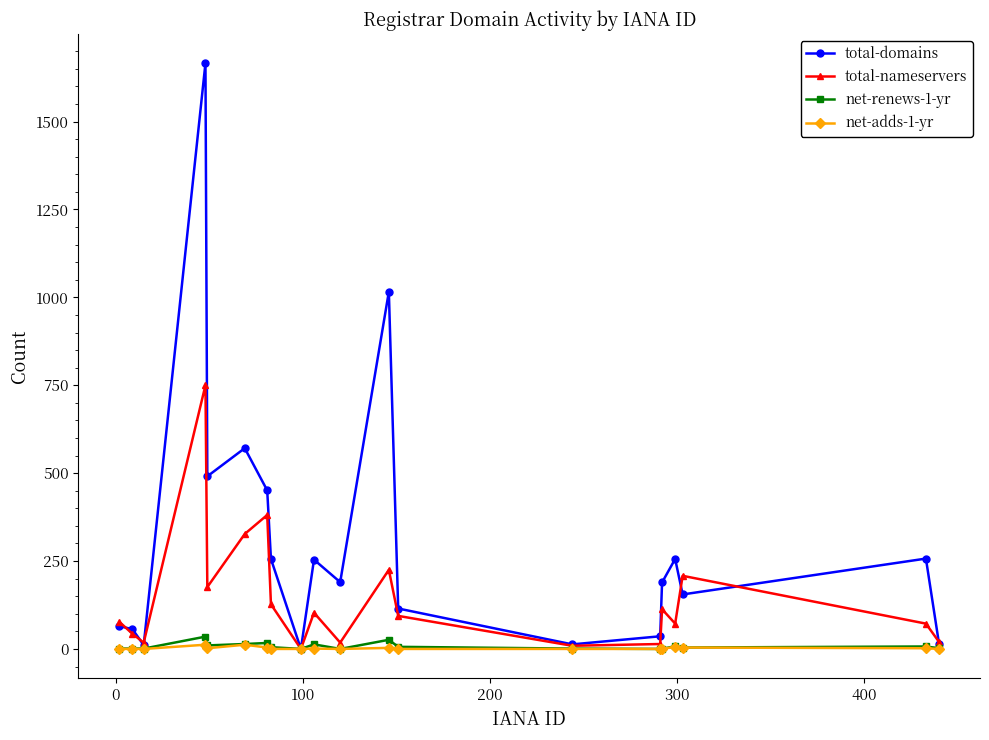

Which series has the largest total across all categories?

total-domains